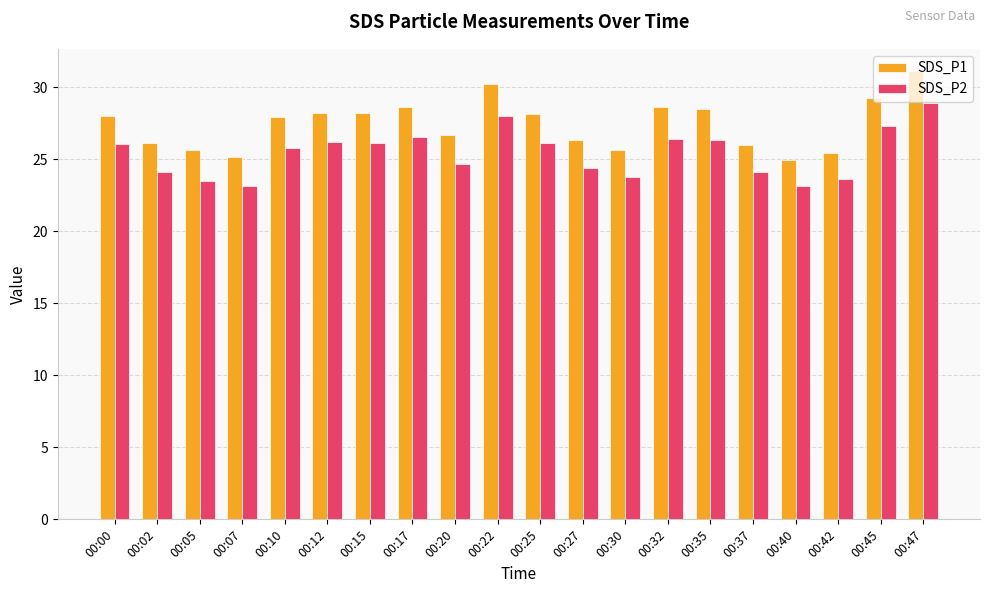

Between 00:12 and 00:42, which series saw the biggest shift?

SDS_P1